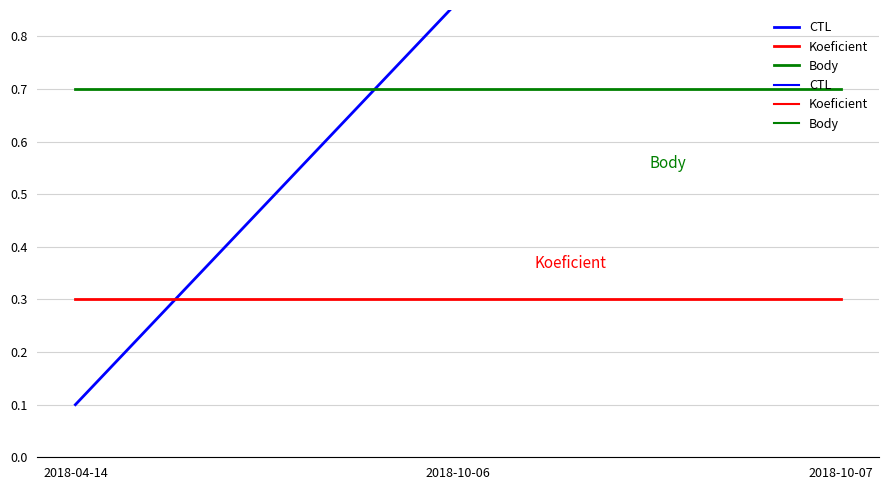

Does the chart have visible grid lines?

Yes